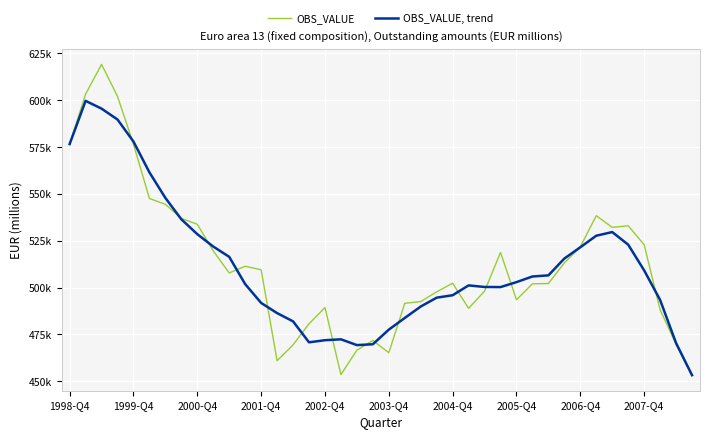

Does the chart display data point markers on the line(s)?

No